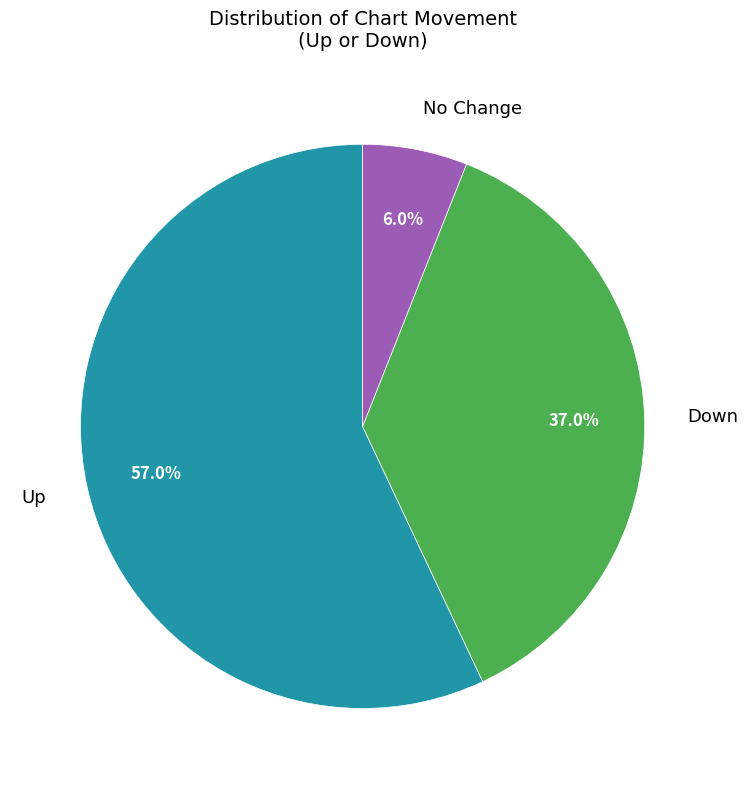

Which slice is the largest?

up